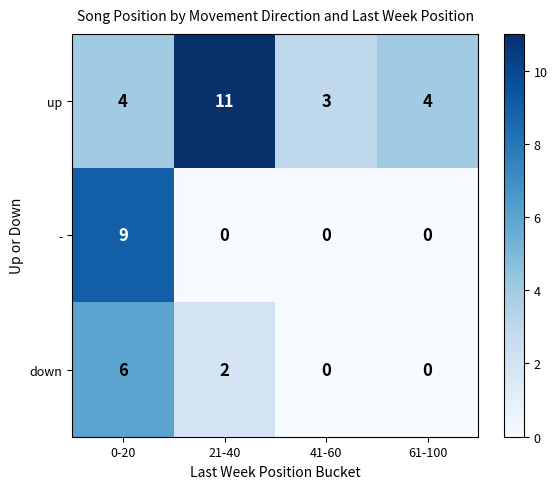

What is the difference between the highest and lowest values at 41-60?

3